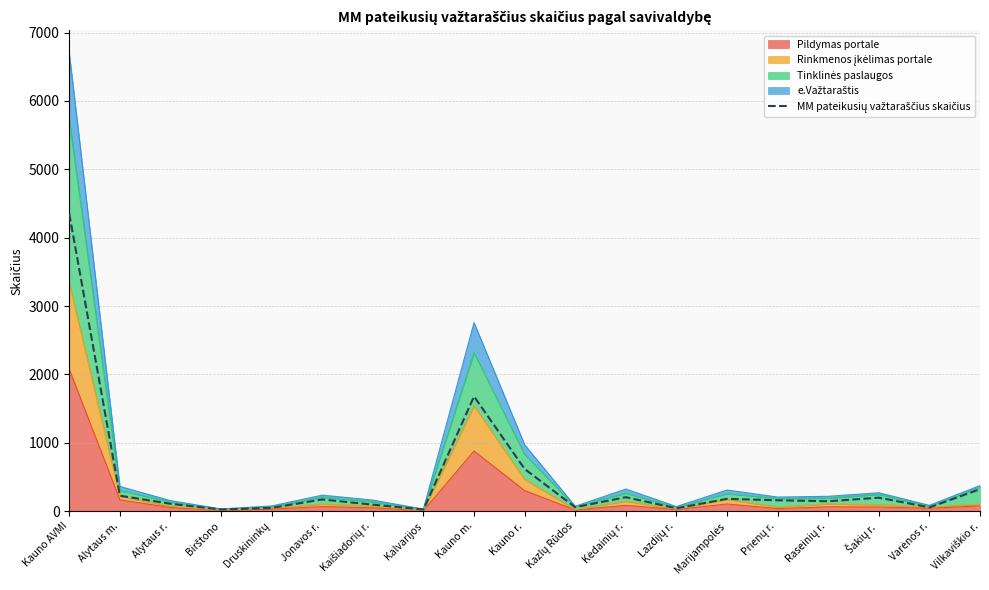

What is the difference between the second highest and minimum values?

1654